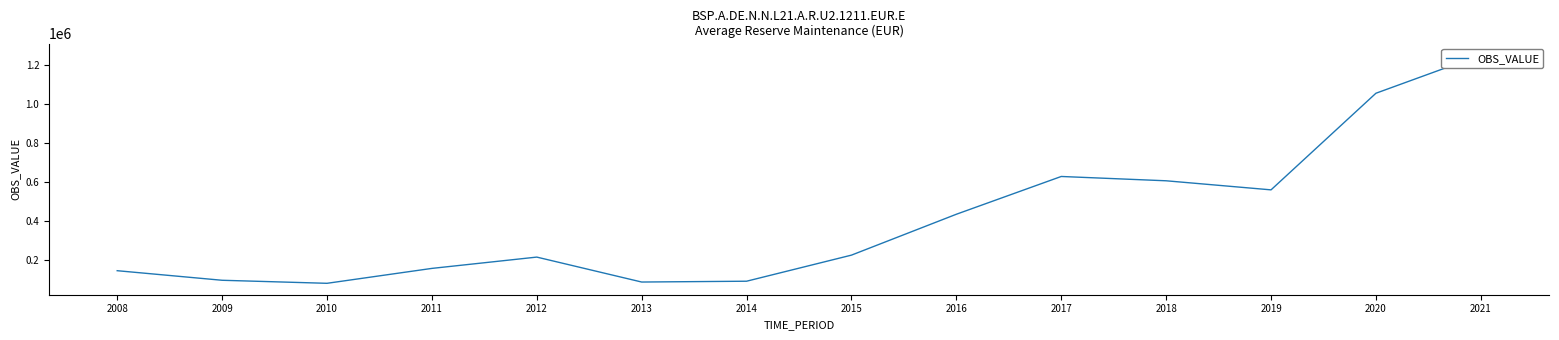

Is it true that the value at 2010 is 41960.1?

False